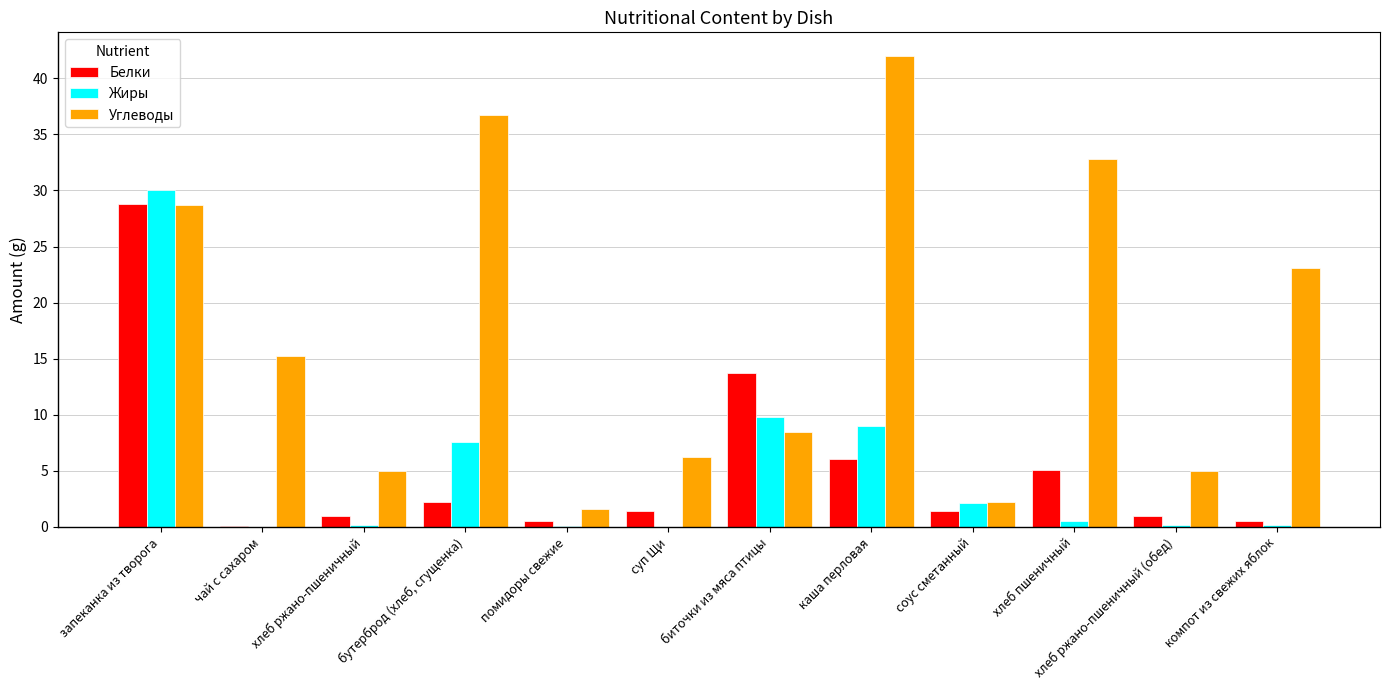

At which category is the sum across all series the highest?

запеканка из творога